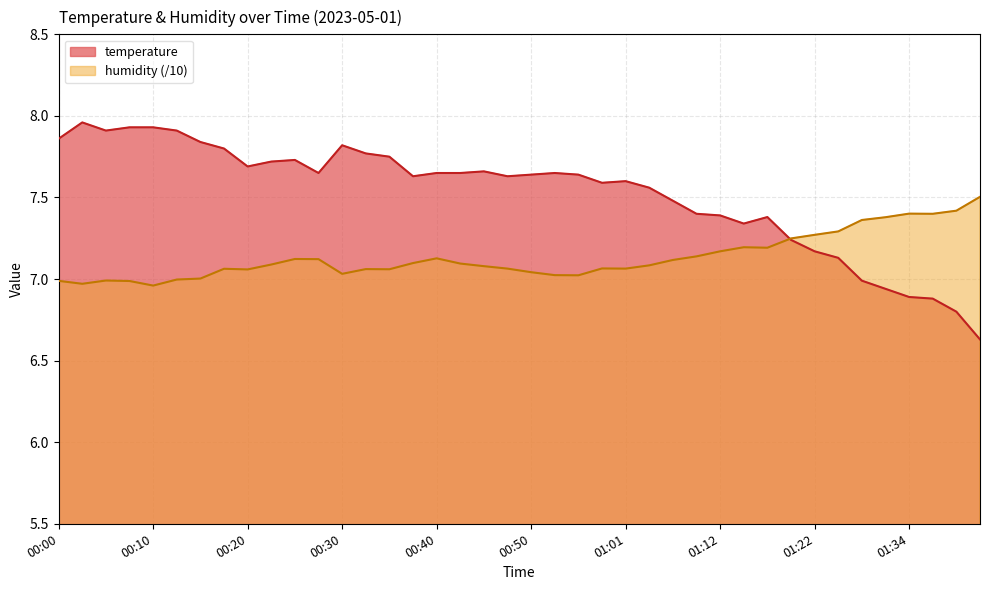

How many values in the humidity series exceed 7?

34